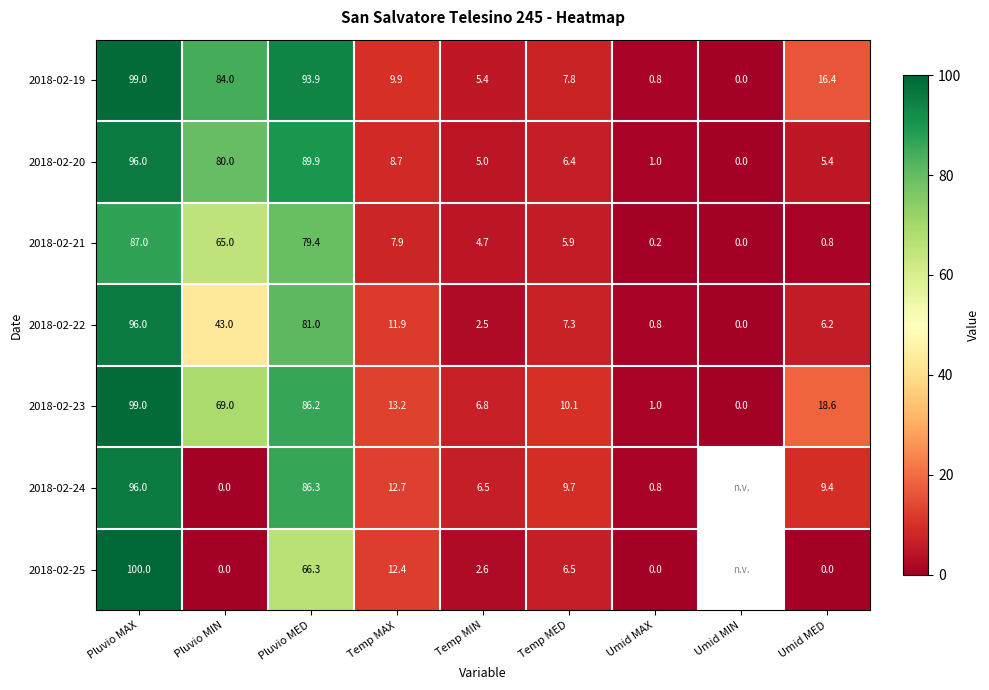

Is the value of 2018-02-21 at Pluvio MIN greater than the value of 2018-02-23 at Temp MAX?

Yes